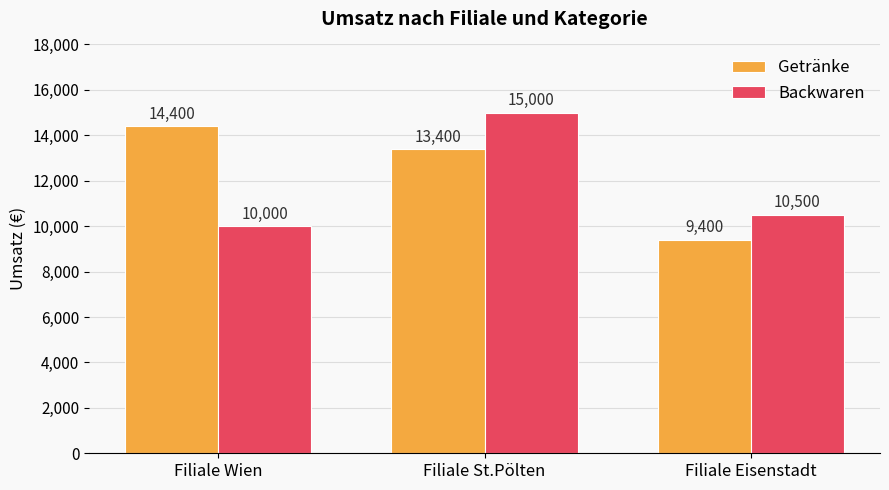

What is the difference between the Backwaren values at Filiale St.Pölten and Filiale Wien?

5000